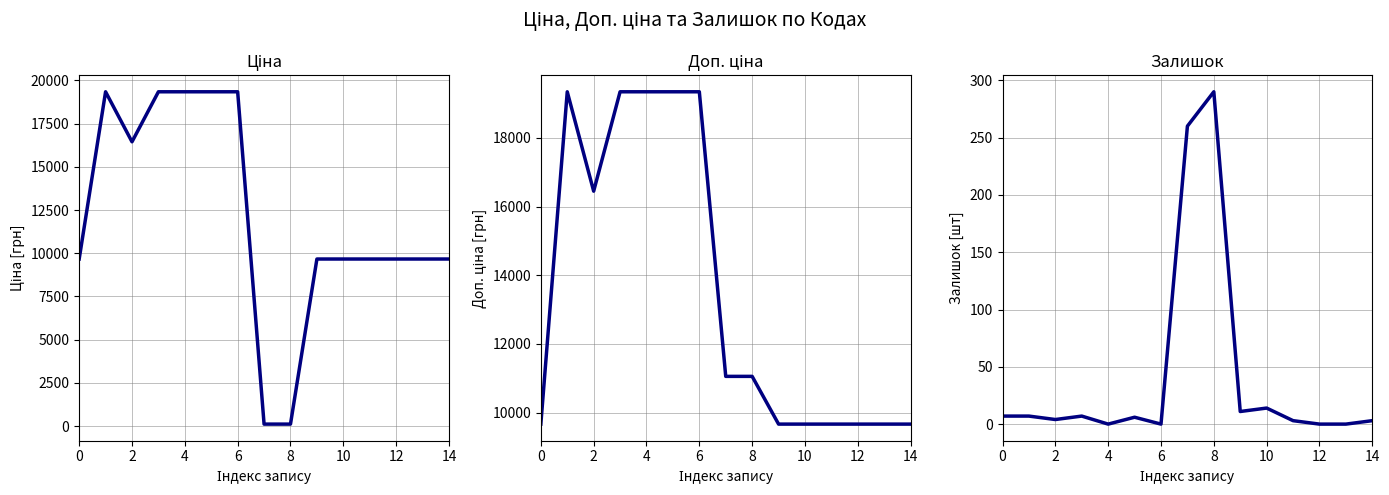

Which label corresponds to the smallest value in the chart?

4